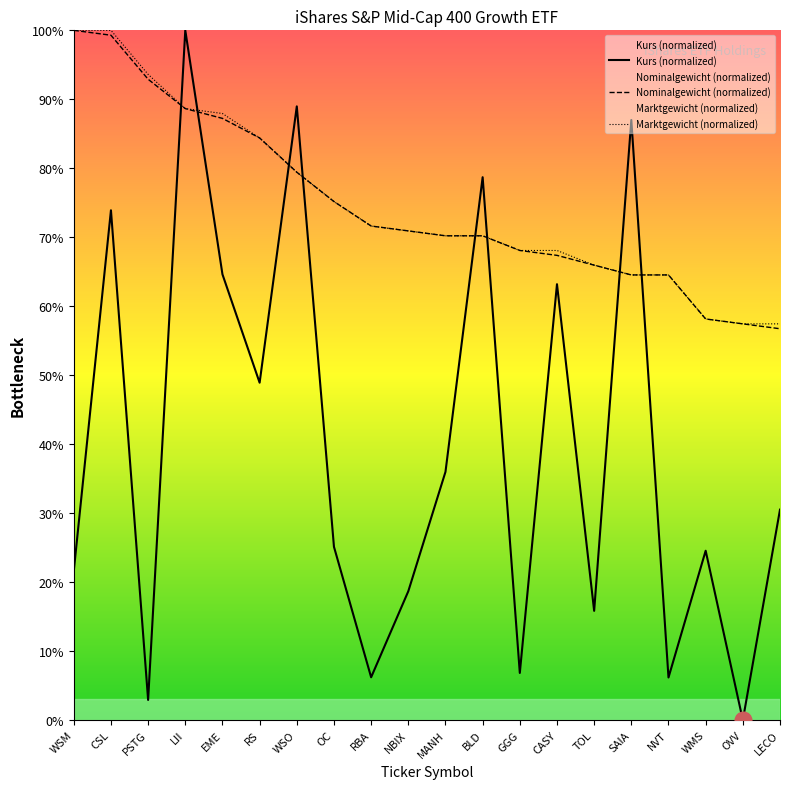

Is this an area chart (filled region under the line)?

No